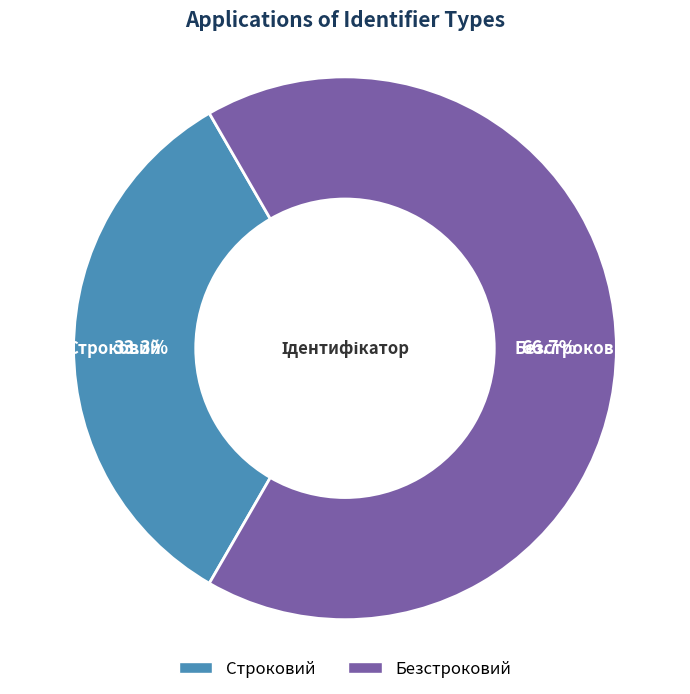

To the nearest percent, what is the difference between the largest and smallest slice percentages?

33%